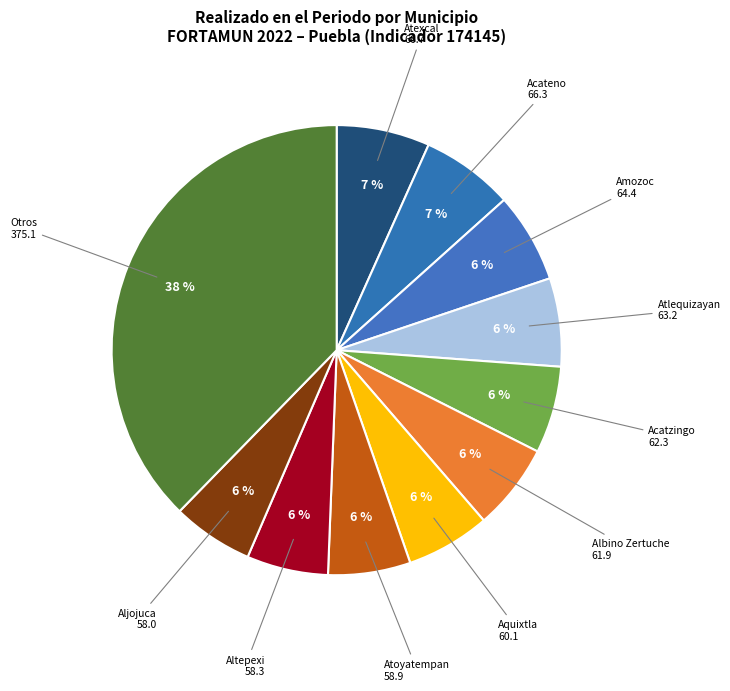

How many slices are in this pie chart?

11